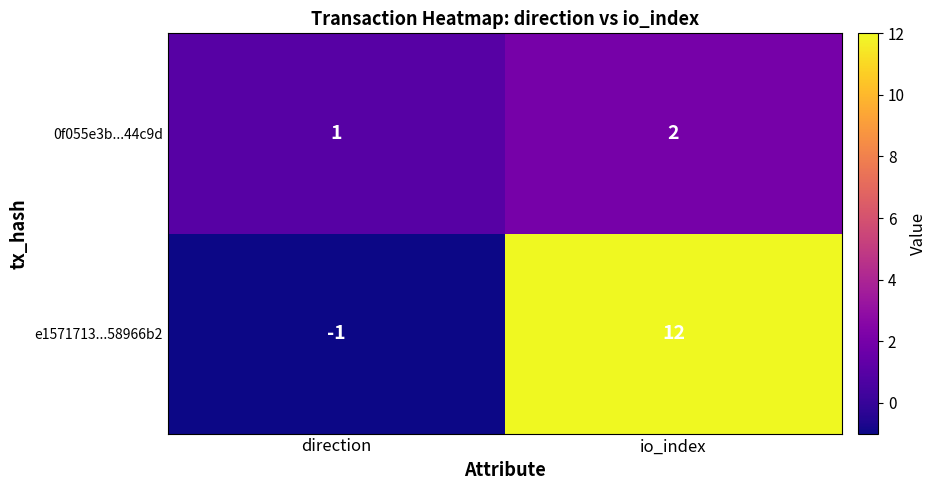

Rank the series by their average value, from lowest to highest.

0f055e3b...44c9d, e1571713...58966b2